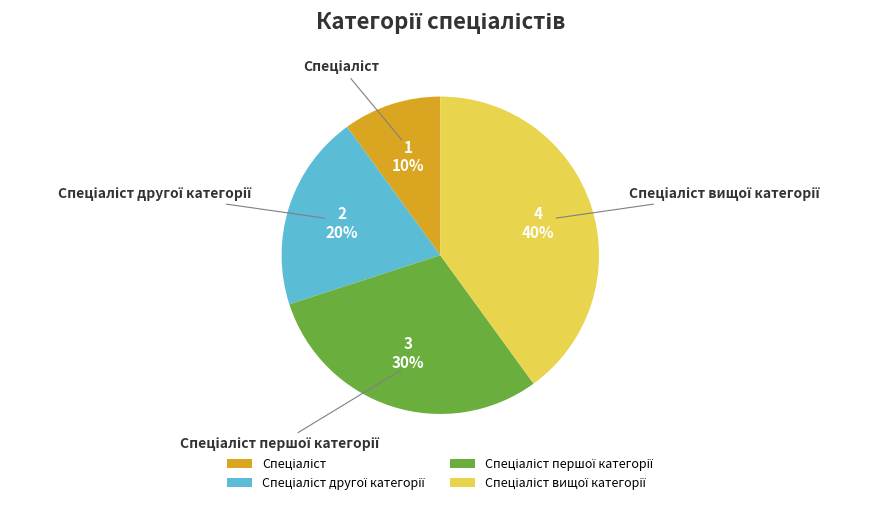

Is there a majority slice in this chart?

No